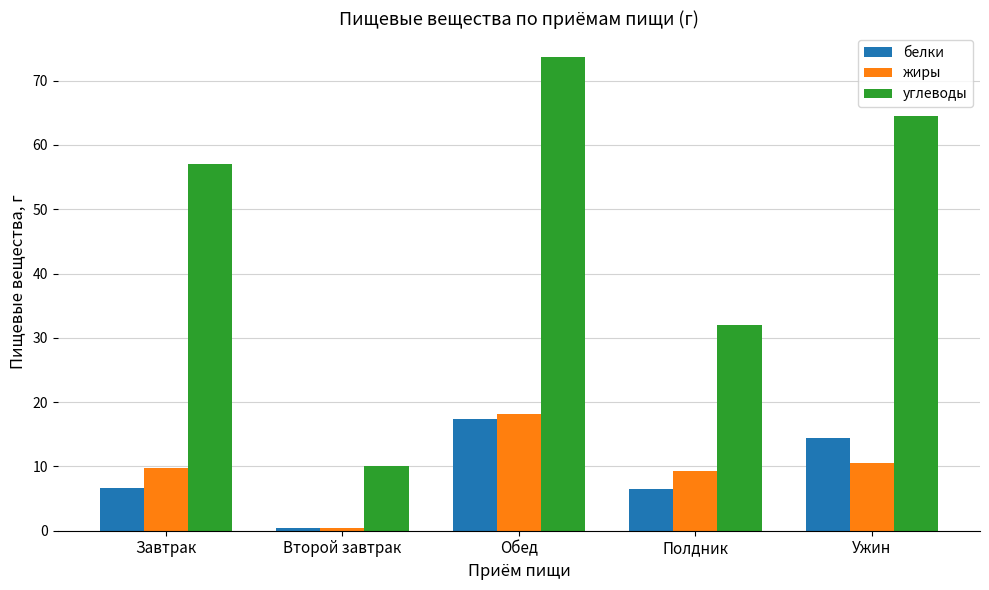

How many groups of bars are there?

5